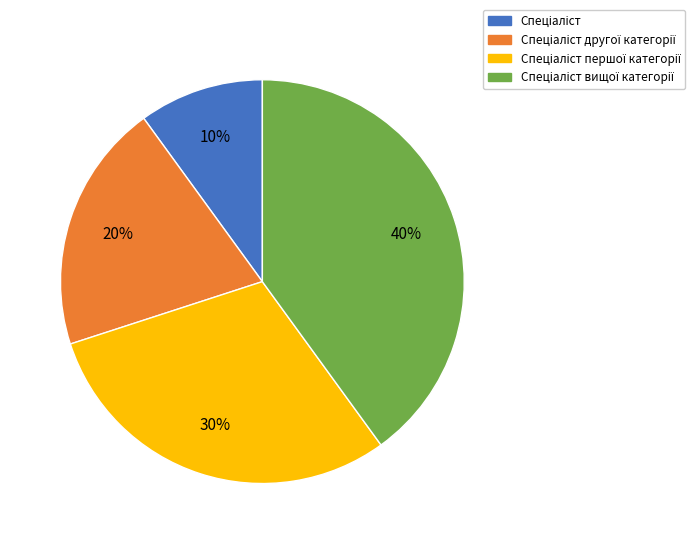

To the nearest percent, what is the average slice percentage?

25%